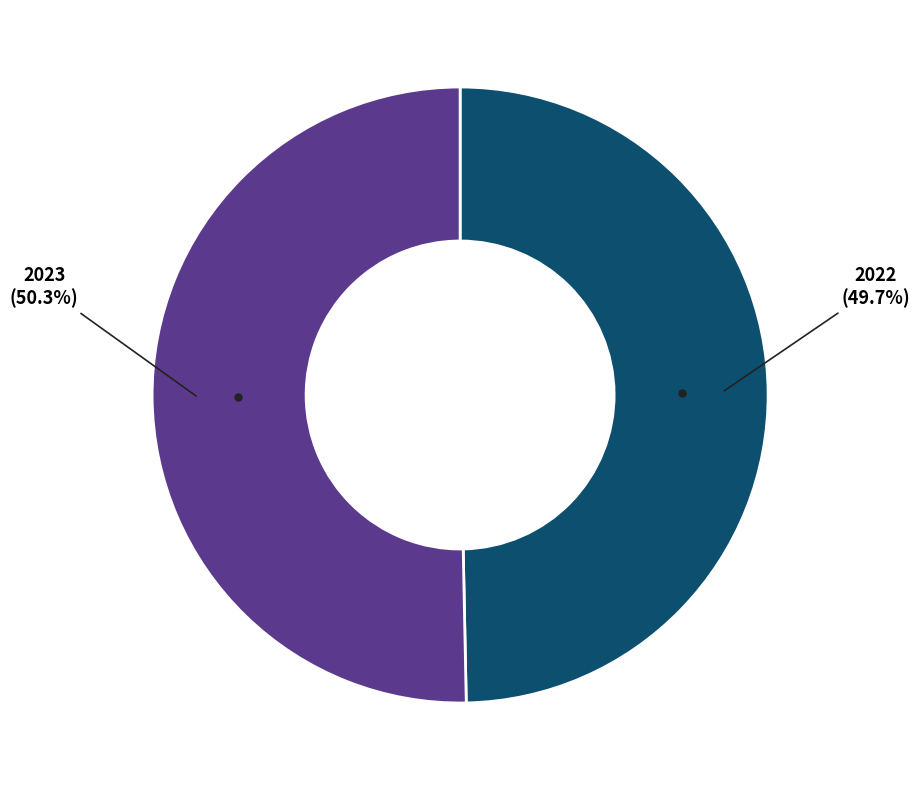

Is there any slice that represents more than half of the pie?

Yes